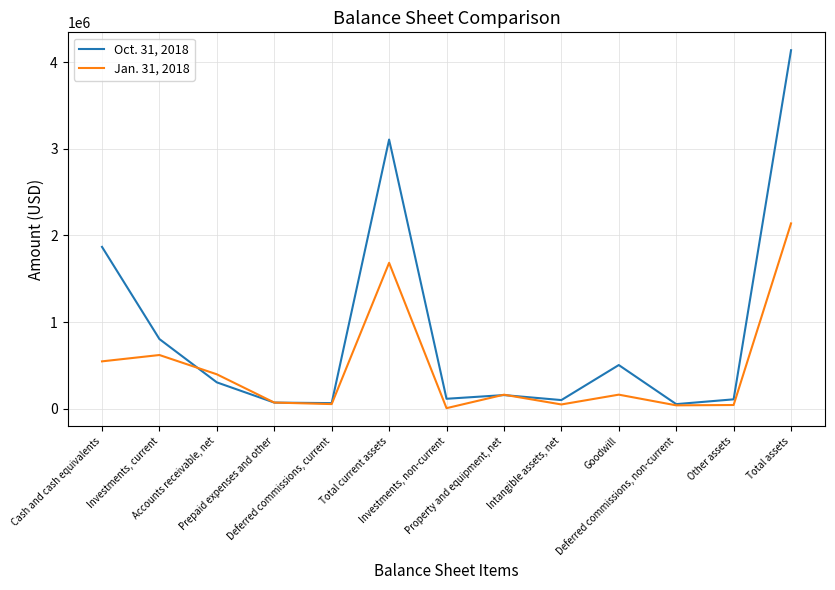

Which category has the highest value in the Oct. 31, 2018 series?

Total assets